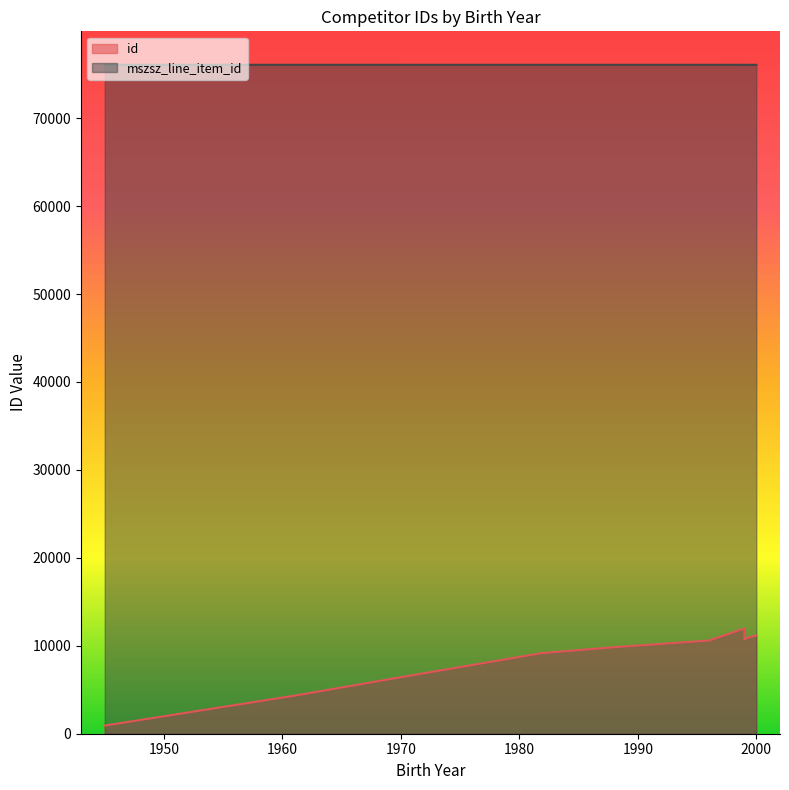

What is the value of the id point at the 6th from the left?

6659